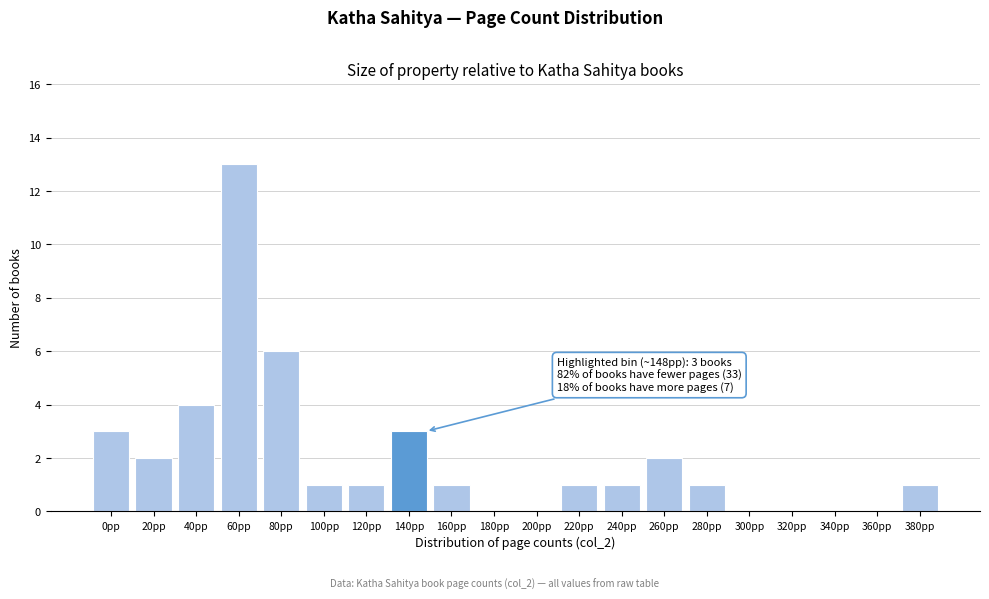

Reading right to left, transcribe all the data shown in this chart.

380pp=1	360pp=0	340pp=0	320pp=0	300pp=0	280pp=1	260pp=2	240pp=1	220pp=1	200pp=0	180pp=0	160pp=1	140pp=3	120pp=1	100pp=1	80pp=6	60pp=13	40pp=4	20pp=2	0pp=3